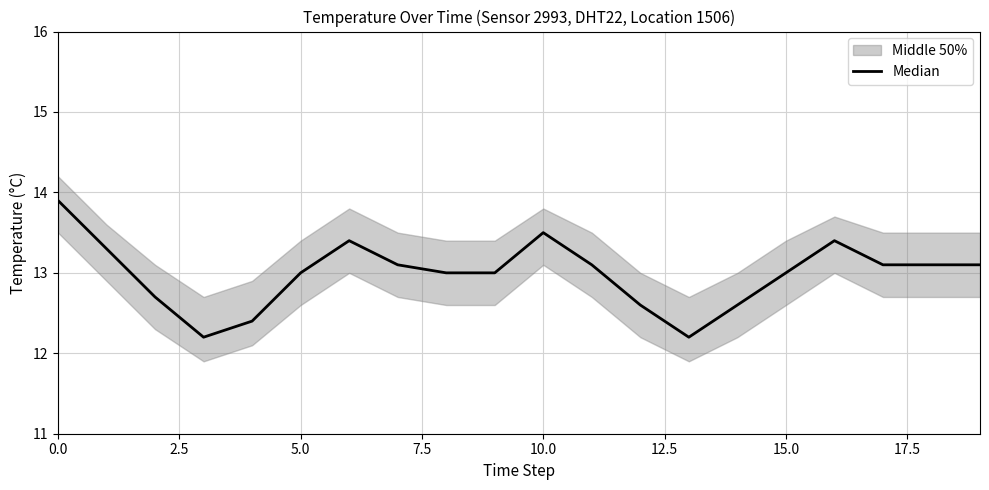

How many data points are above 13?

10